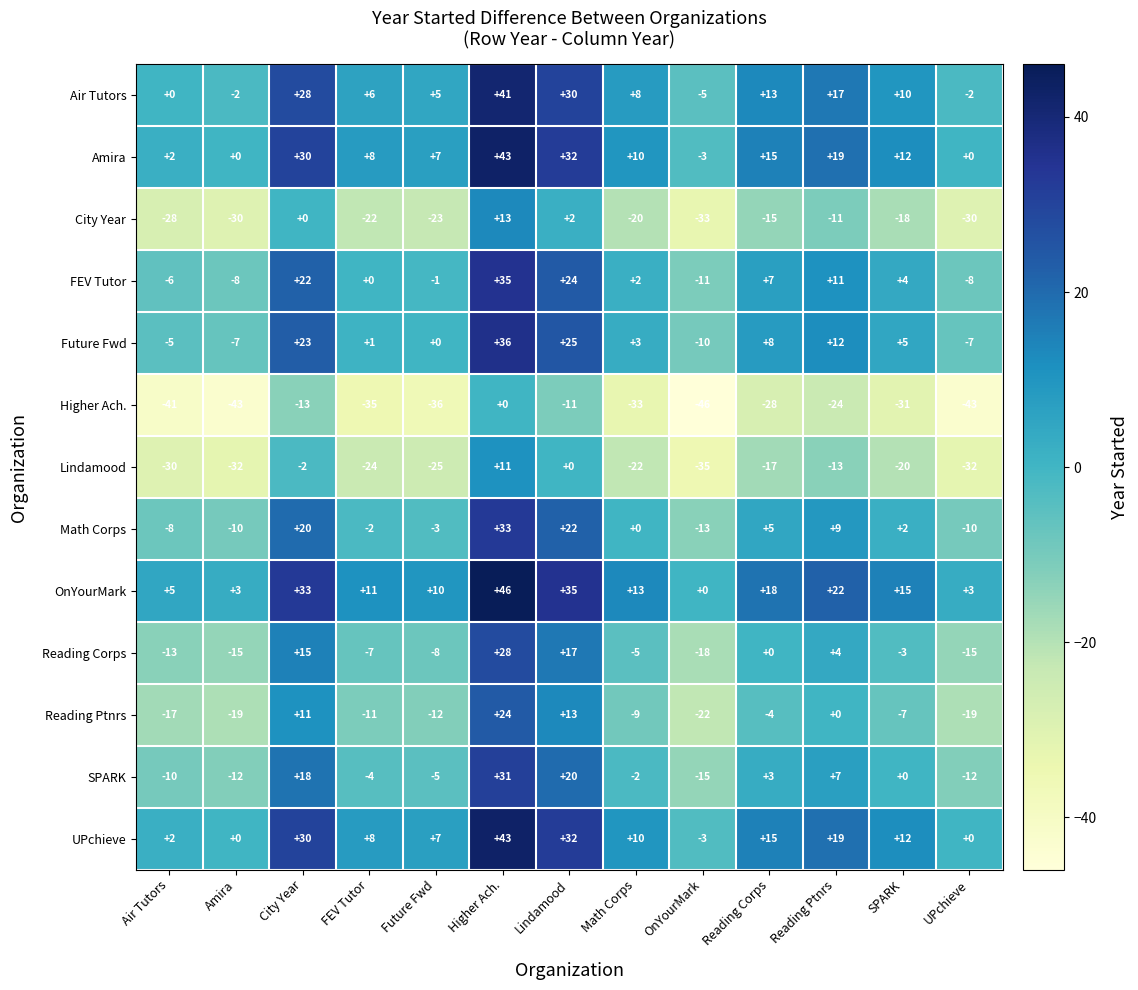

What is the difference between the highest and lowest values at OnYourMark?

46